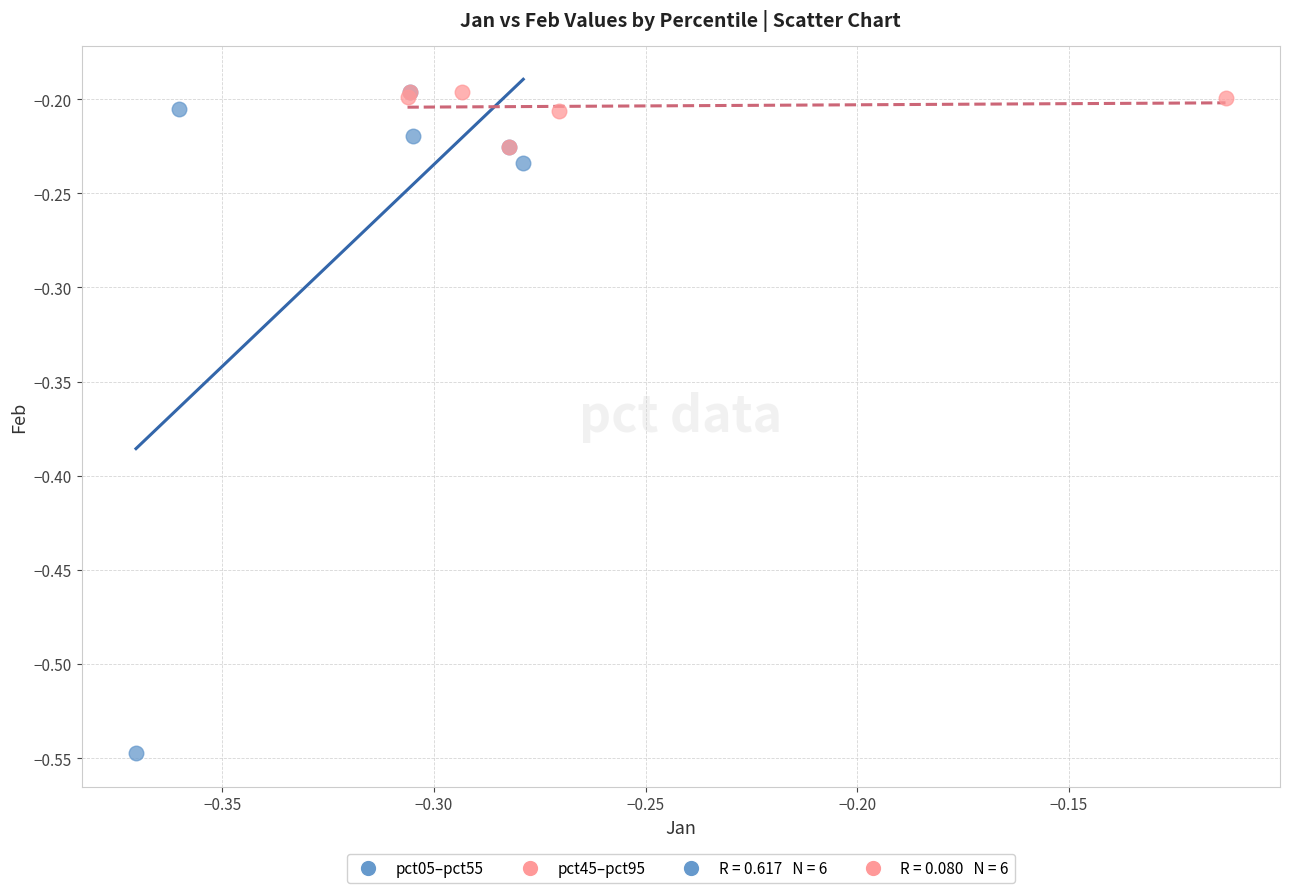

Which series has the largest Y range (max minus min)?

pct05–pct55